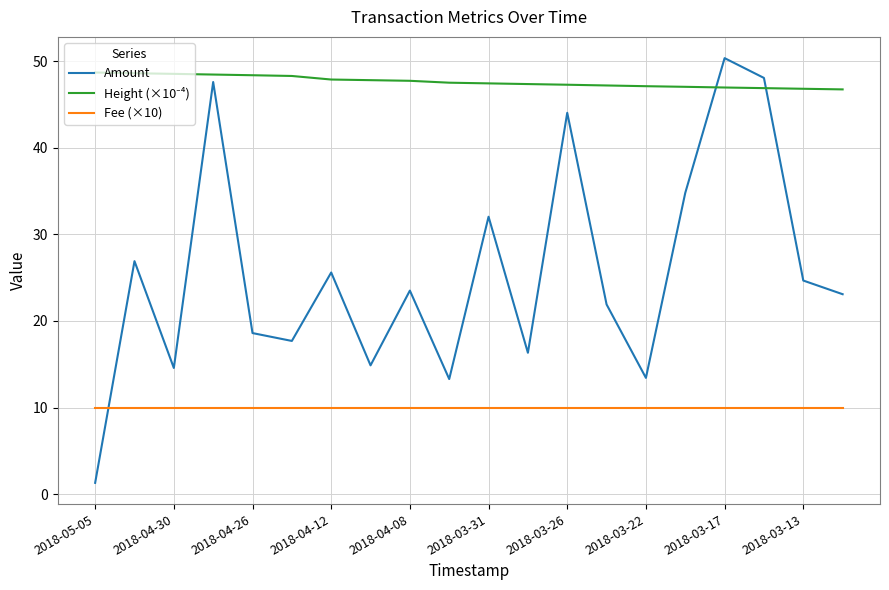

What is the minimum value shown in the chart?

1.3